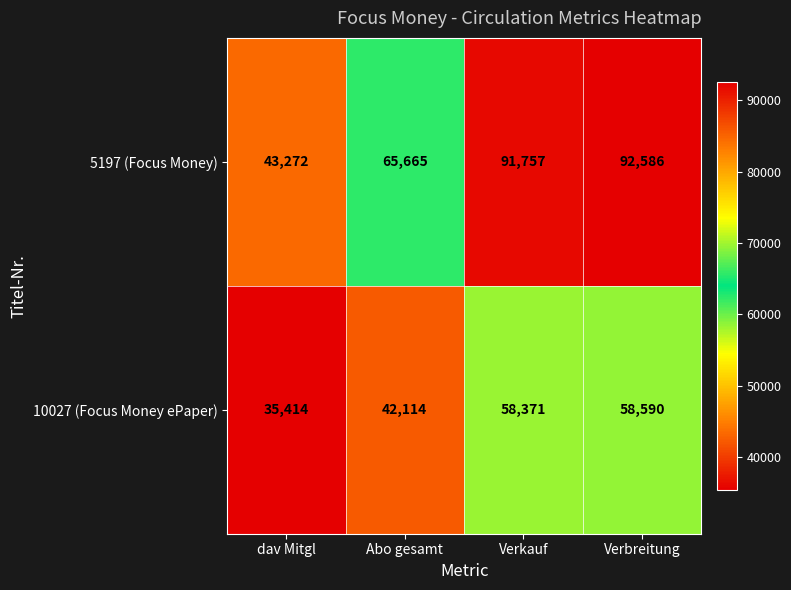

Is the value of 5197 (Focus Money) at Verbreitung greater than the value of 10027 (Focus Money ePaper) at Verkauf?

Yes